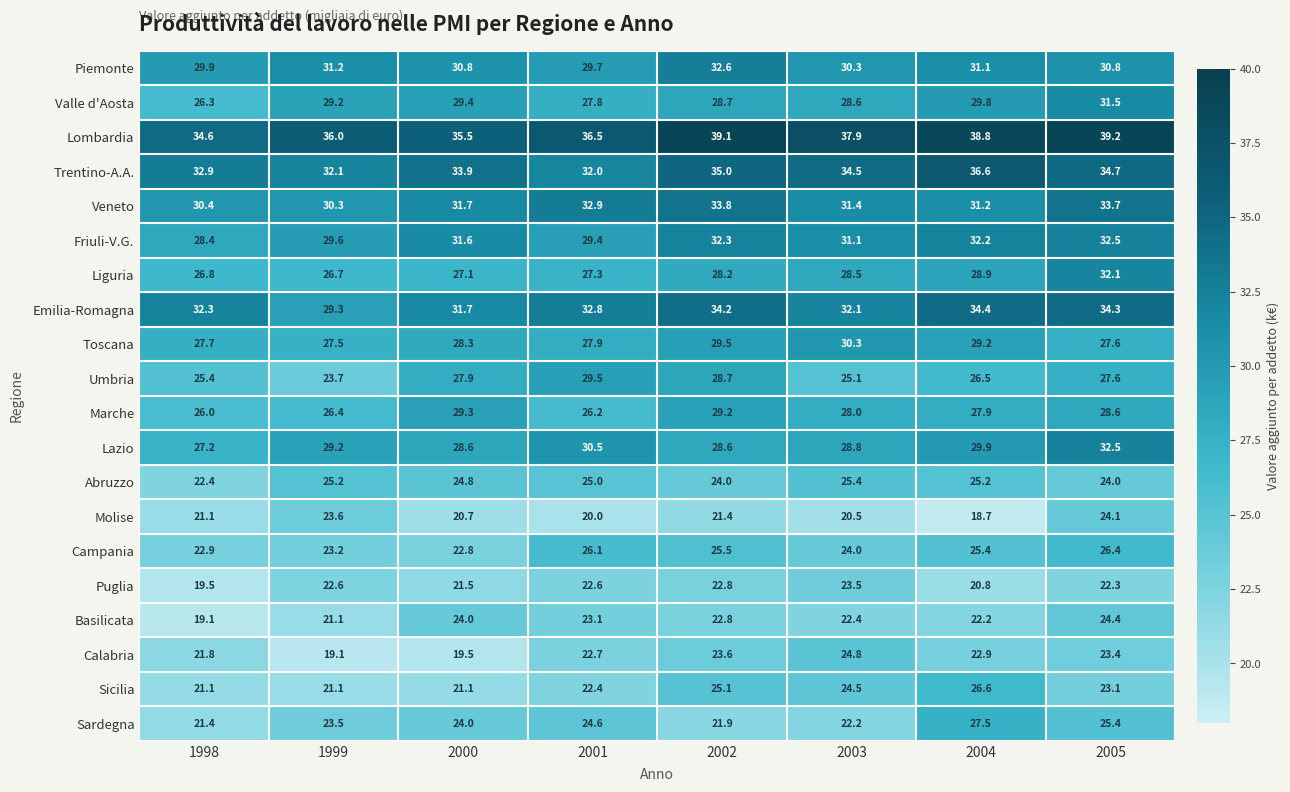

Which series has the widest spread of values?

Sardegna